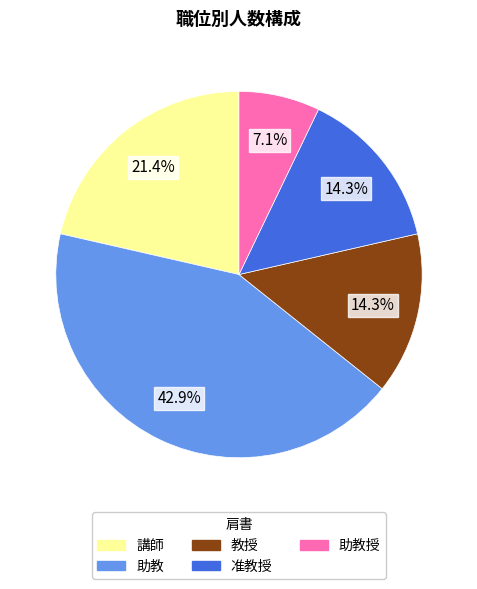

Is the sum of 准教授 and 助教 greater than half?

Yes